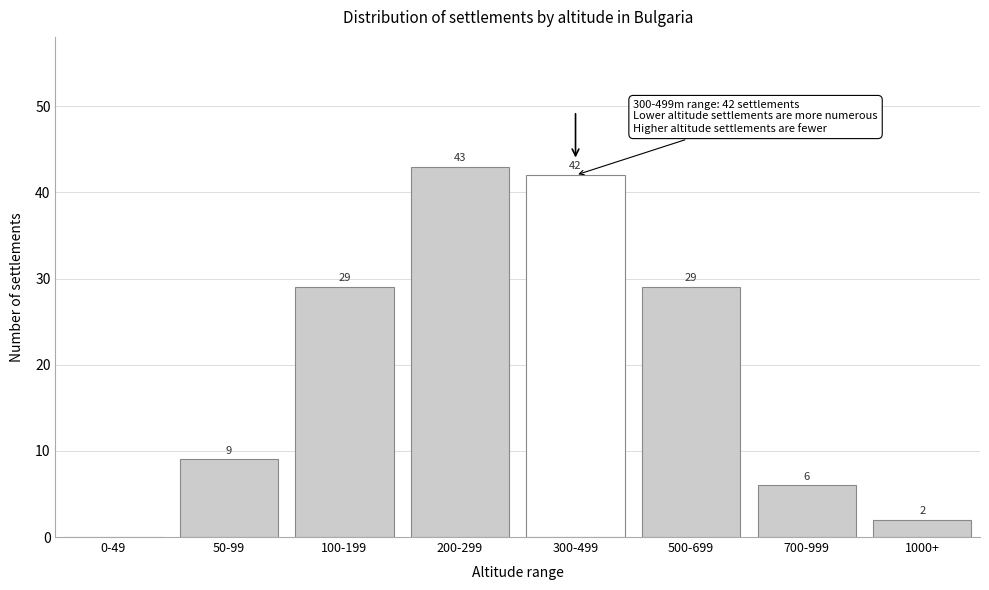

Reading left to right, transcribe all the data shown in this chart.

0-49=0	50-99=9	100-199=29	200-299=43	300-499=42	500-699=29	700-999=6	1000+=2